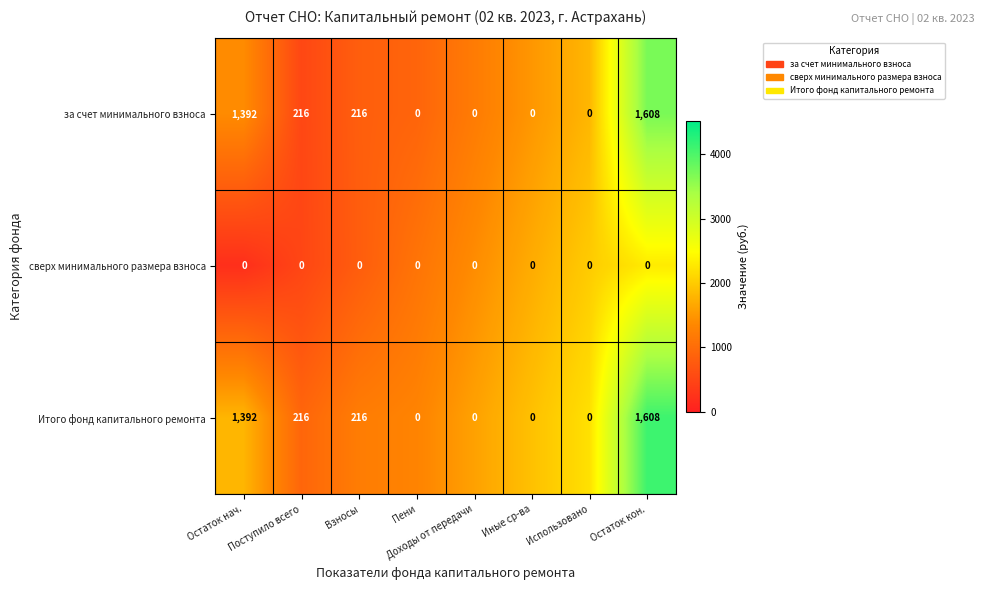

Read the Итого фонд капитального ремонта value at Поступило всего, to the nearest 100.

200